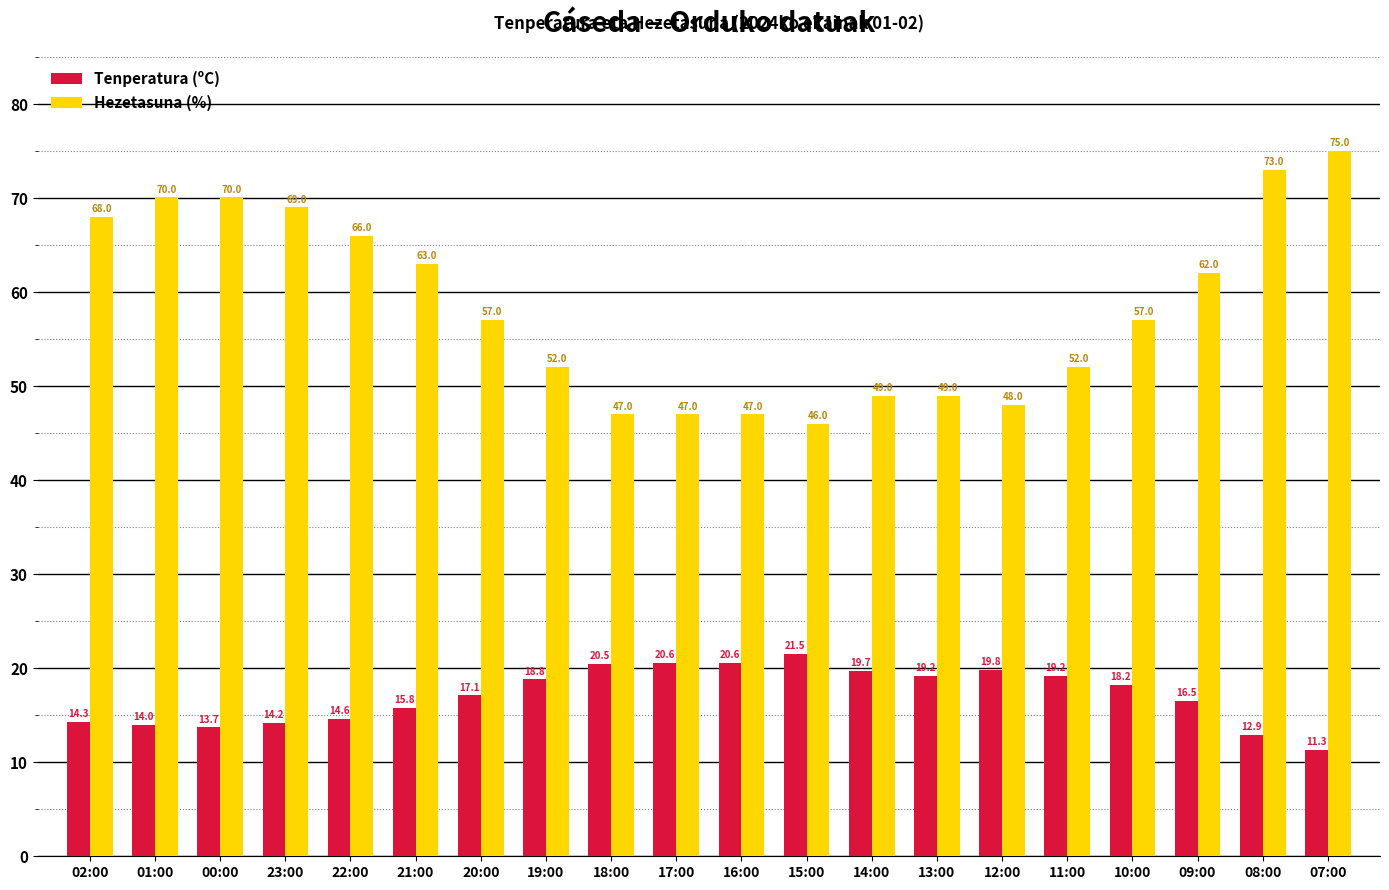

Reading left to right, transcribe all the data shown in this chart.

Tenperatura (ºC): 14.3	14.0	13.7	14.2	14.6	15.8	17.1	18.8	20.5	20.6	20.6	21.5	19.7	19.2	19.8	19.2	18.2	16.5	12.9	11.3
Hezetasuna (%): 68.0	70.0	70.0	69.0	66.0	63.0	57.0	52.0	47.0	47.0	47.0	46.0	49.0	49.0	48.0	52.0	57.0	62.0	73.0	75.0